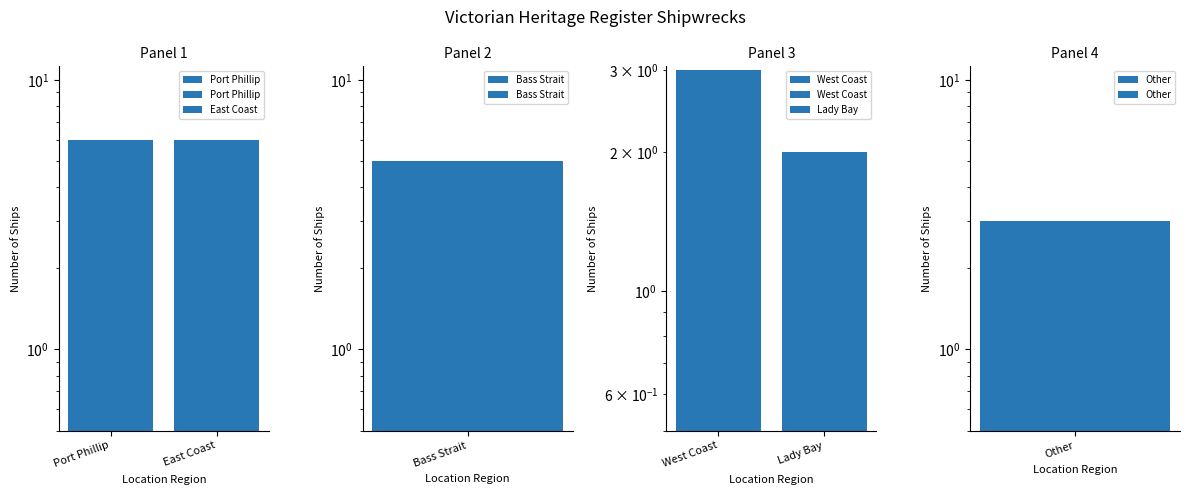

Which category has the lowest value in the Port Phillip series?

Port Phillip